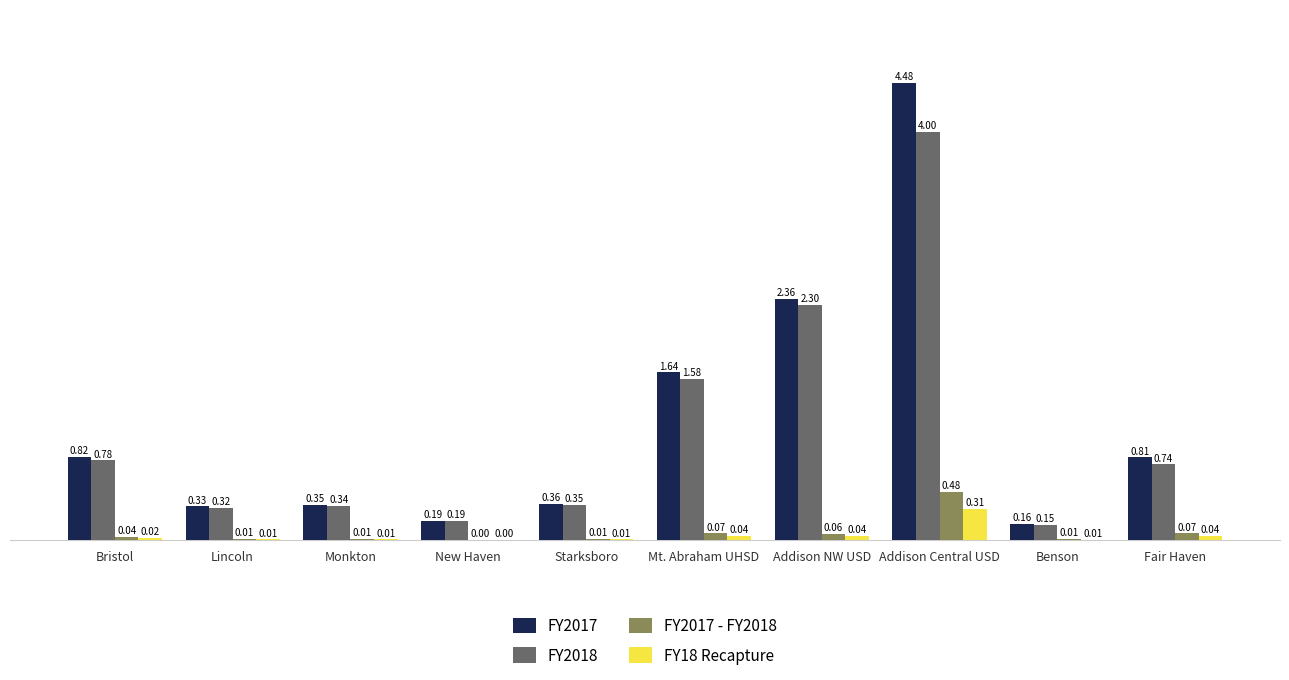

What are all the series names shown in the legend?

FY2017, FY2018, FY2017 - FY2018, FY18 Recapture